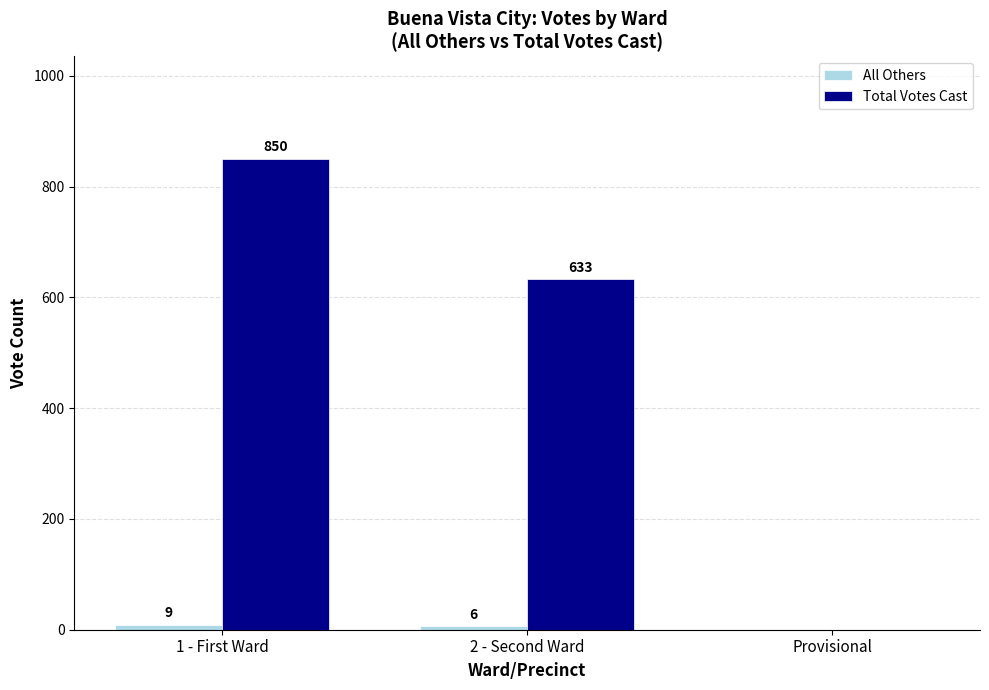

The Total Votes Cast series shows 299 at 2 - Second Ward. True or false?

False